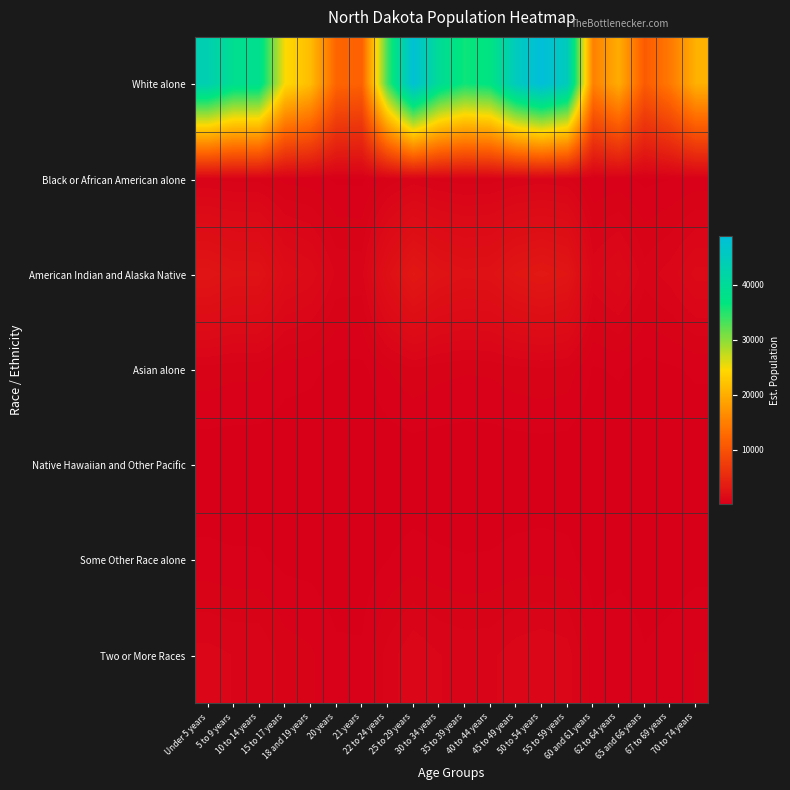

Reading left to right, list all the values displayed in this chart.

White alone: Under 5 years=43409.3	5 to 9 years=39010.4	10 to 14 years=38732.0	15 to 17 years=24734.4	18 and 19 years=21477.3	20 years=12152.1	21 years=11687.7	22 to 24 years=33548.6	25 to 29 years=48277.3	30 to 34 years=39801.8	35 to 39 years=36079.5	40 to 44 years=37181.4	45 to 49 years=45146.8	50 to 54 years=48940.2	55 to 59 years=44724.3	60 and 61 years=15160.9	62 to 64 years=19758.3	65 and 66 years=11001.5	67 to 69 years=14334.5	70 to 74 years=20290.8
Black or African American alone: Under 5 years=570.7	5 to 9 years=512.9	10 to 14 years=509.2	15 to 17 years=325.2	18 and 19 years=282.4	20 years=159.8	21 years=153.7	22 to 24 years=441.1	25 to 29 years=634.7	30 to 34 years=523.3	35 to 39 years=474.3	40 to 44 years=488.8	45 to 49 years=593.6	50 to 54 years=643.4	55 to 59 years=588.0	60 and 61 years=199.3	62 to 64 years=259.8	65 and 66 years=144.6	67 to 69 years=188.5	70 to 74 years=266.8
American Indian and Alaska Native: Under 5 years=2623.5	5 to 9 years=2357.6	10 to 14 years=2340.8	15 to 17 years=1494.9	18 and 19 years=1298.0	20 years=734.4	21 years=706.4	22 to 24 years=2027.5	25 to 29 years=2917.7	30 to 34 years=2405.5	35 to 39 years=2180.5	40 to 44 years=2247.1	45 to 49 years=2728.5	50 to 54 years=2957.8	55 to 59 years=2703.0	60 and 61 years=916.3	62 to 64 years=1194.1	65 and 66 years=664.9	67 to 69 years=866.3	70 to 74 years=1226.3
Asian alone: Under 5 years=495.4	5 to 9 years=445.2	10 to 14 years=442.0	15 to 17 years=282.3	18 and 19 years=245.1	20 years=138.7	21 years=133.4	22 to 24 years=382.8	25 to 29 years=550.9	30 to 34 years=454.2	35 to 39 years=411.7	40 to 44 years=424.3	45 to 49 years=515.2	50 to 54 years=558.5	55 to 59 years=510.4	60 and 61 years=173.0	62 to 64 years=225.5	65 and 66 years=125.5	67 to 69 years=163.6	70 to 74 years=231.5
Native Hawaiian and Other Pacific: Under 5 years=22.9	5 to 9 years=20.6	10 to 14 years=20.5	15 to 17 years=13.1	18 and 19 years=11.4	20 years=6.4	21 years=6.2	22 to 24 years=17.7	25 to 29 years=25.5	30 to 34 years=21.0	35 to 39 years=19.1	40 to 44 years=19.7	45 to 49 years=23.9	50 to 54 years=25.9	55 to 59 years=23.6	60 and 61 years=8.0	62 to 64 years=10.4	65 and 66 years=5.8	67 to 69 years=7.6	70 to 74 years=10.7
Some Other Race alone: Under 5 years=251.6	5 to 9 years=226.1	10 to 14 years=224.5	15 to 17 years=143.4	18 and 19 years=124.5	20 years=70.4	21 years=67.7	22 to 24 years=194.4	25 to 29 years=279.8	30 to 34 years=230.7	35 to 39 years=209.1	40 to 44 years=215.5	45 to 49 years=261.7	50 to 54 years=283.6	55 to 59 years=259.2	60 and 61 years=87.9	62 to 64 years=114.5	65 and 66 years=63.8	67 to 69 years=83.1	70 to 74 years=117.6
Two or More Races: Under 5 years=849.8	5 to 9 years=763.7	10 to 14 years=758.3	15 to 17 years=484.2	18 and 19 years=420.5	20 years=237.9	21 years=228.8	22 to 24 years=656.8	25 to 29 years=945.1	30 to 34 years=779.2	35 to 39 years=706.3	40 to 44 years=727.9	45 to 49 years=883.8	50 to 54 years=958.1	55 to 59 years=875.6	60 and 61 years=296.8	62 to 64 years=386.8	65 and 66 years=215.4	67 to 69 years=280.6	70 to 74 years=397.2